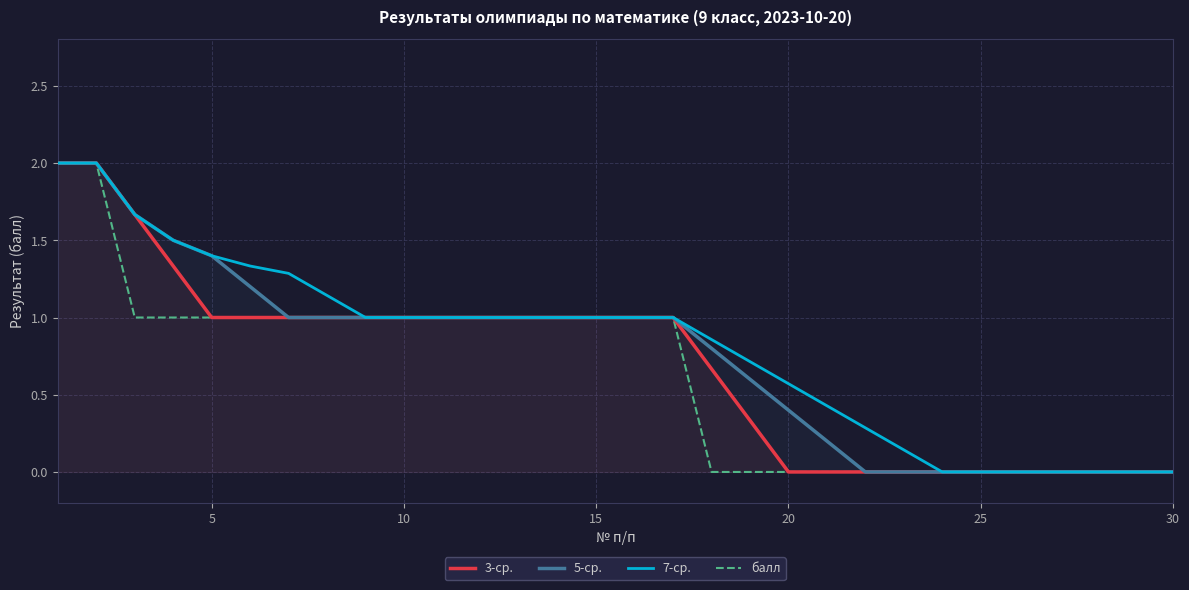

What are all the series names shown in the legend?

3-ср., 5-ср., 7-ср., балл